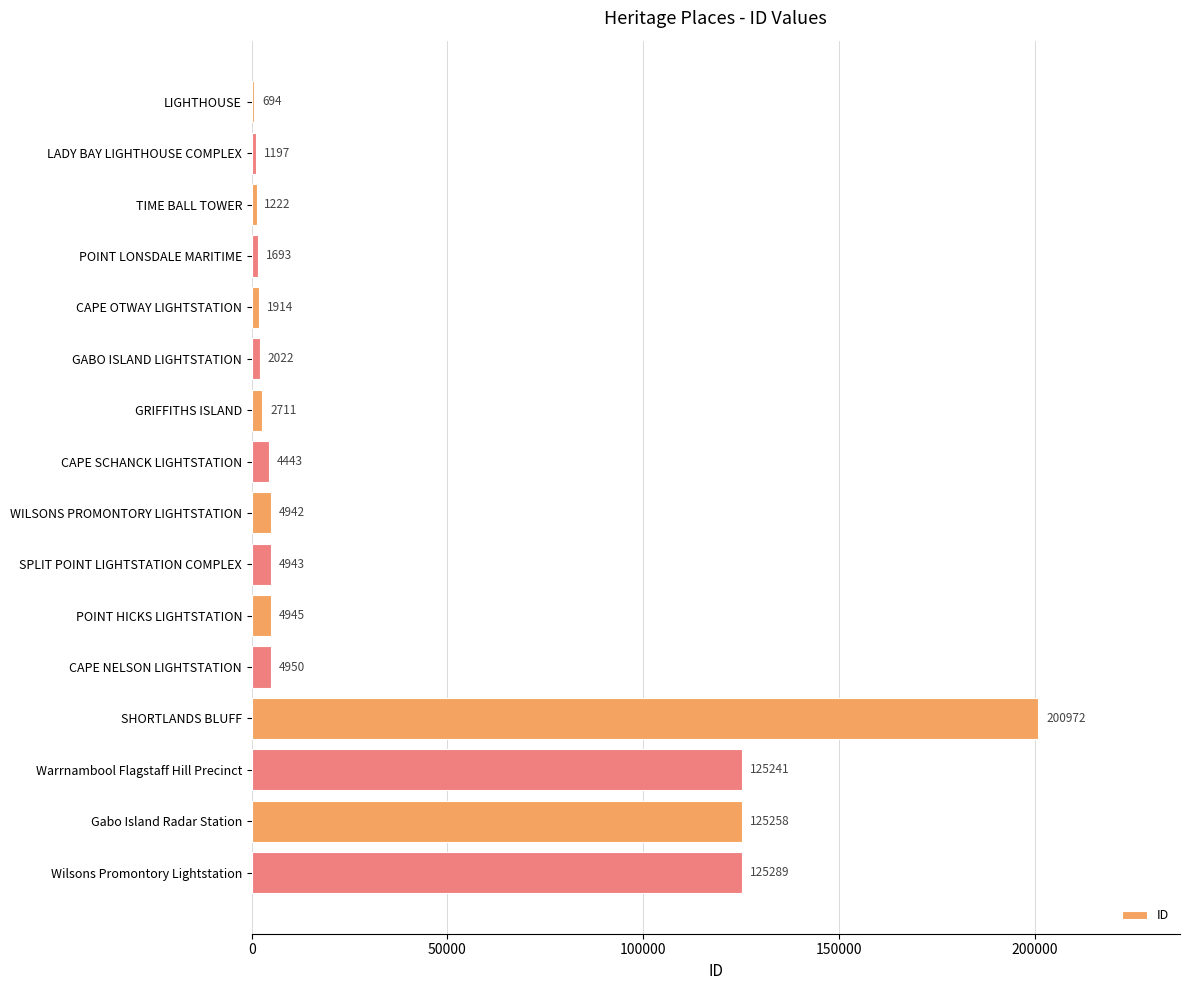

At which label is the value closest to 100833?

Warrnambool Flagstaff Hill Precinct